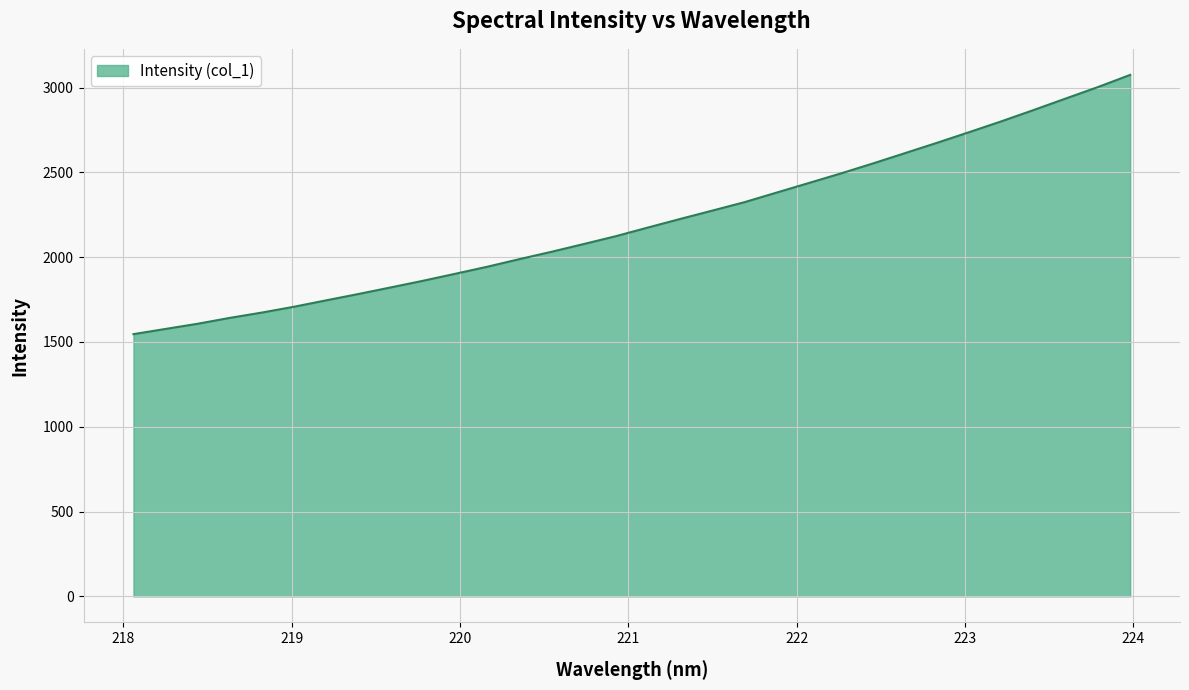

True or false: the data has more than 1 interior local peaks.

False